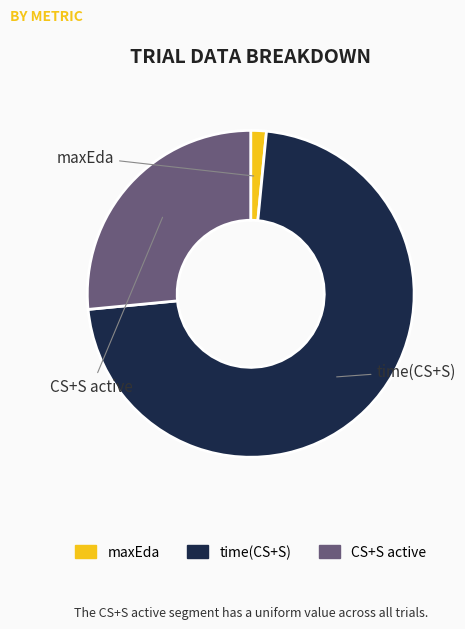

Rank the categories by value from lowest to highest.

maxEda, CS+S active, time(CS+S)